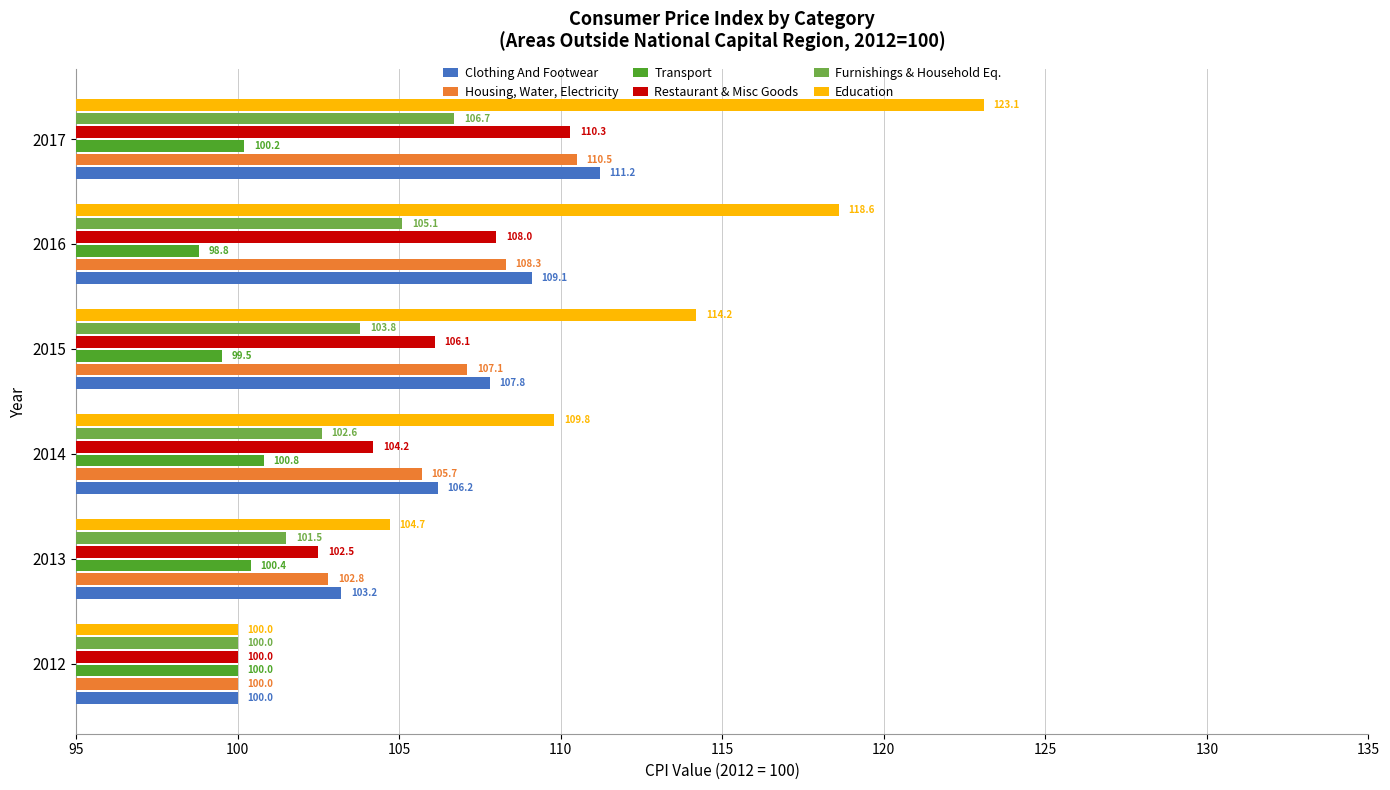

What is the maximum value for Clothing And Footwear?

111.2